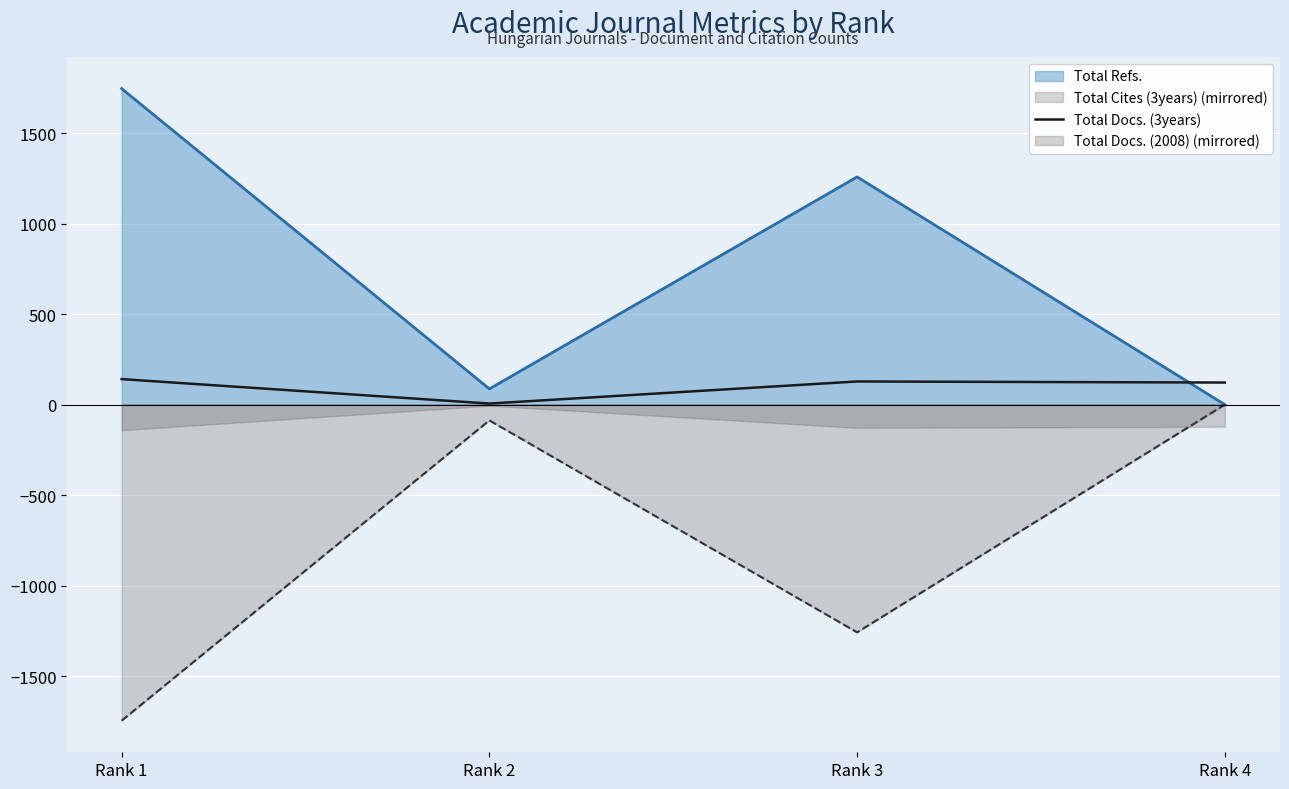

Reading right to left, what are all the values shown in this chart?

122	128	6	141